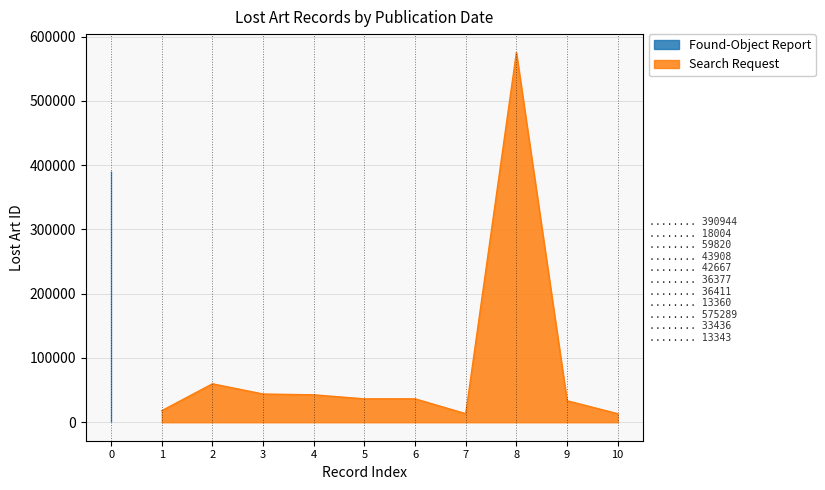

What is the smallest value displayed?

13343